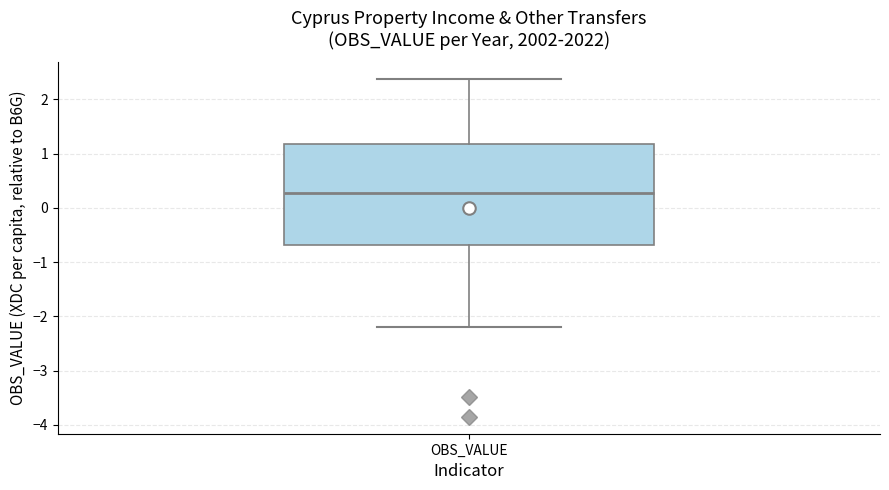

Read this box plot against the y-axis: the position of the median line, the range covered by the box, and the ends of both whiskers. The values are not printed on the chart, so give them approximately, as read against the axis.

median 0.3, box -0.7 to 1.2, whiskers -2.2 to 2.4